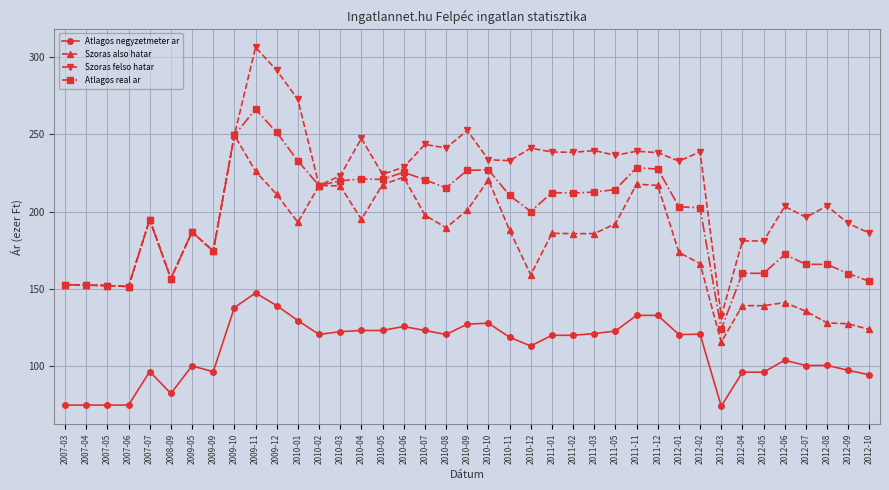

Which label corresponds to the largest value in the chart?

2009-11